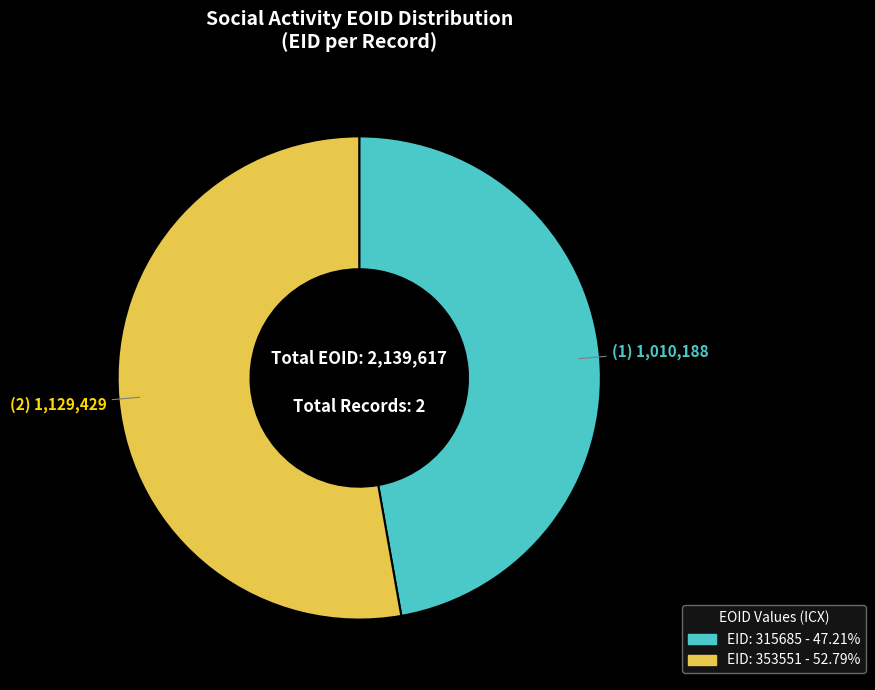

How many segments does this pie chart have?

2